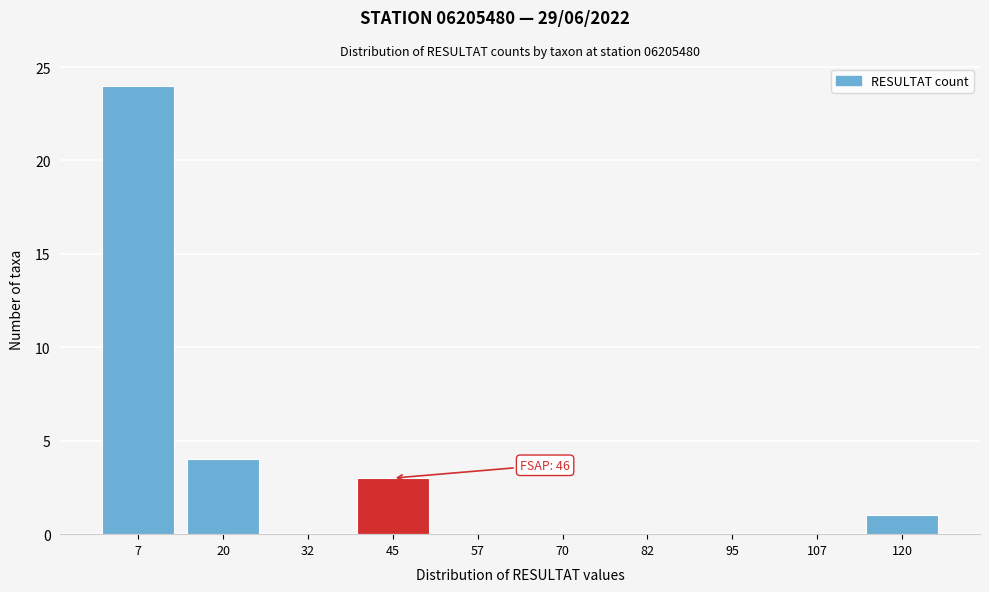

Reading left to right, transcribe all the data shown in this chart.

7=24	20=4	32=0	45=3	57=0	70=0	82=0	95=0	107=0	120=1